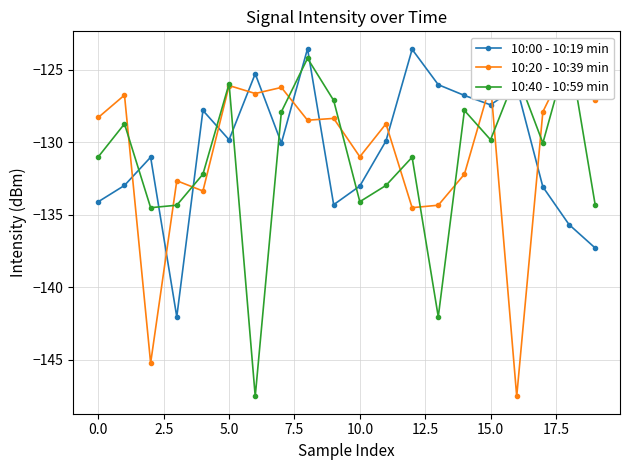

Count the number of categories in the chart.

20